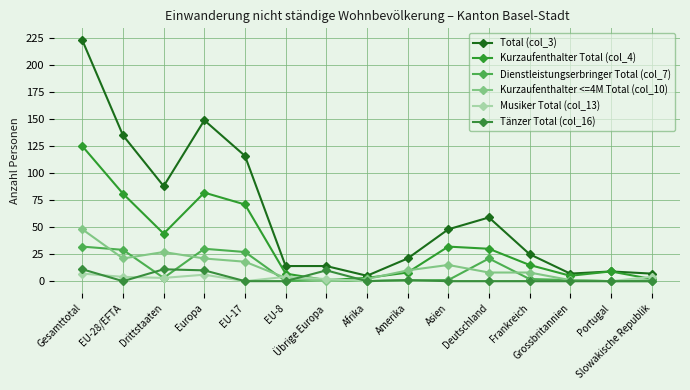

How many lines are shown in the chart?

6